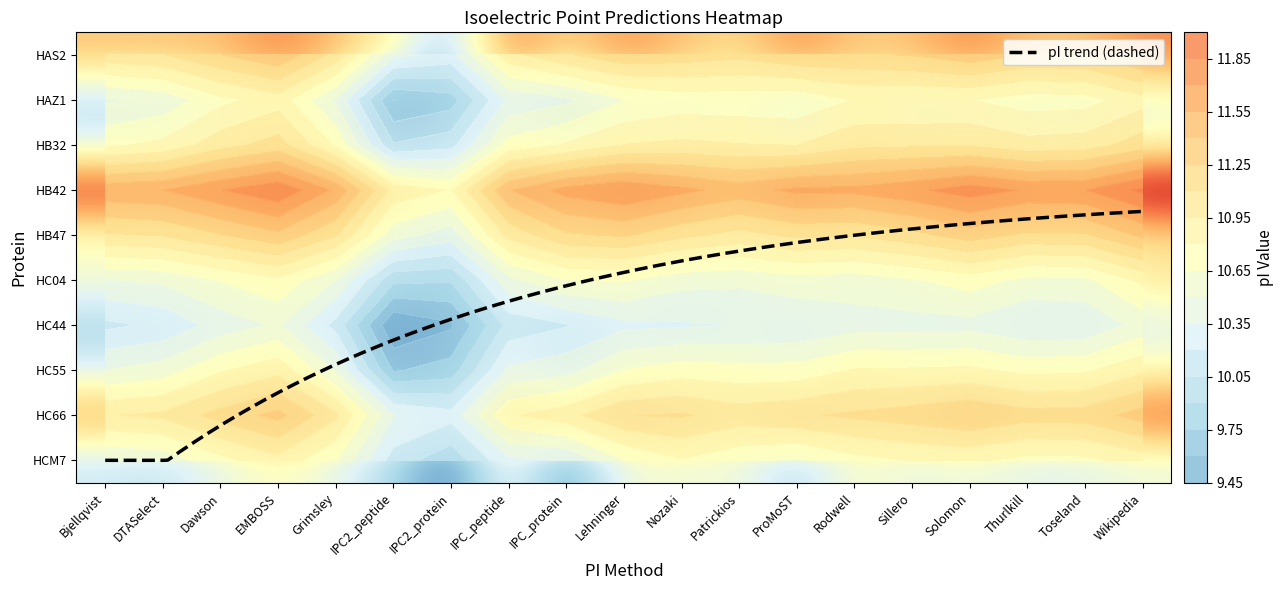

Between Dawson and Rodwell, which is larger?

Dawson